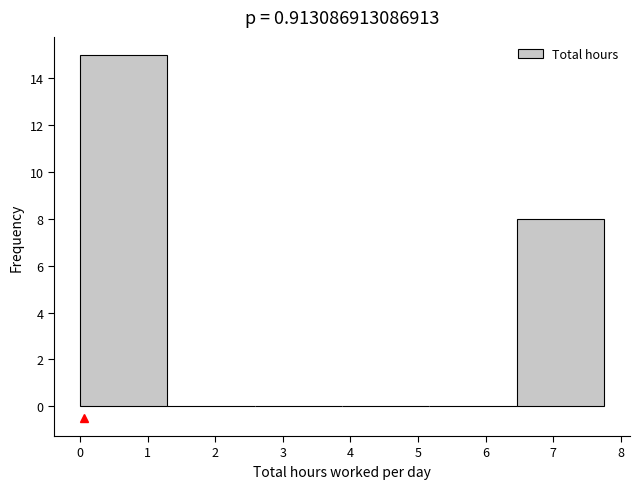

Reading left to right, list every bar in this chart as the range it spans on the x-axis followed by its height. Neither the bar edges nor the heights are printed on the chart, so give them approximately, as read against the axes.

0.0 to 1.3: 15
1.3 to 2.6: 0
2.6 to 3.9: 0
3.9 to 5.2: 0
5.2 to 6.5: 0
6.5 to 7.8: 8